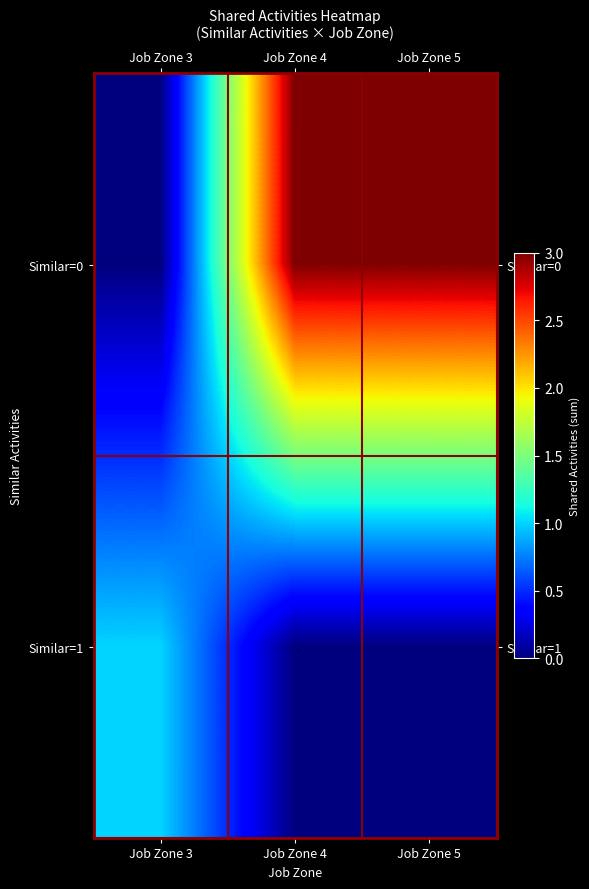

How many distinct data groups are displayed?

2